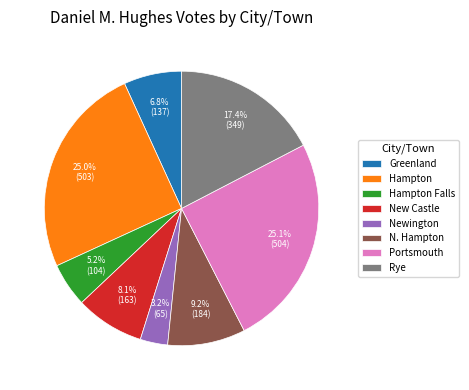

How many slices are in this pie chart?

8